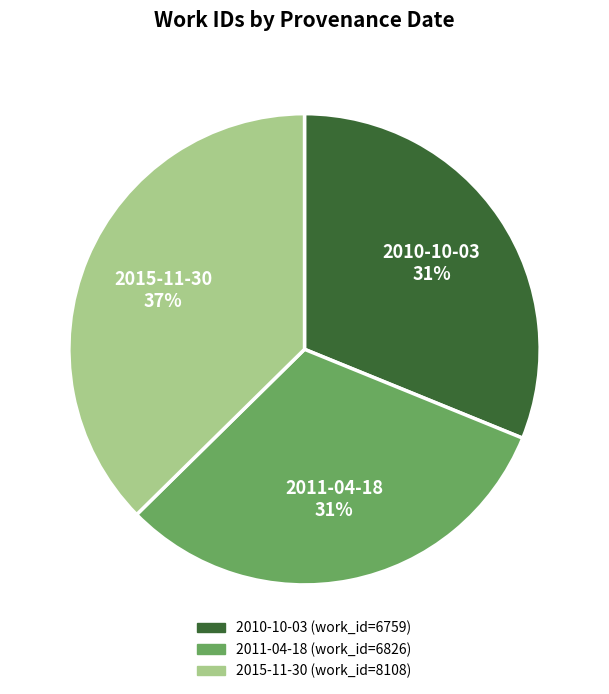

True or false: 2010-10-03 accounts for 23% of the total.

False